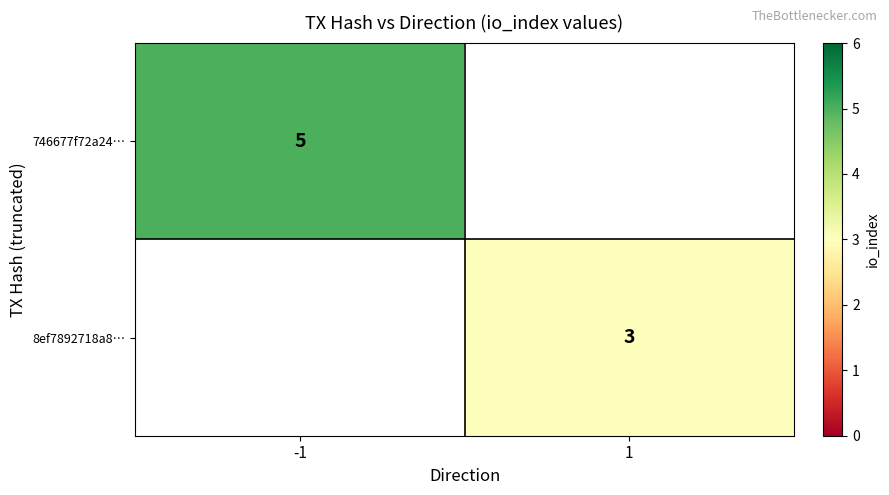

Between 1 and -1, which is larger?

-1